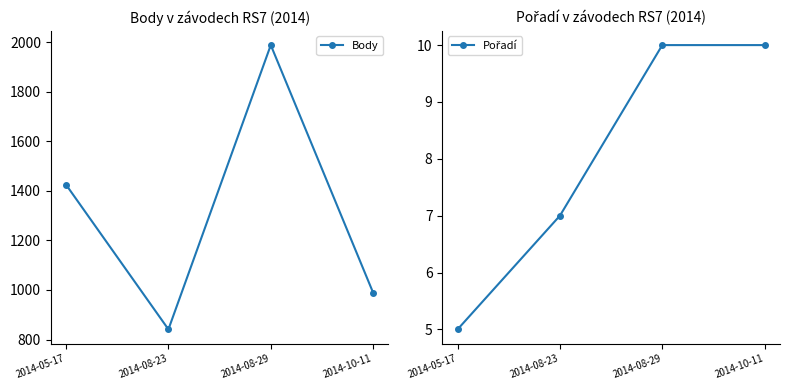

How many lines are shown in the chart?

2